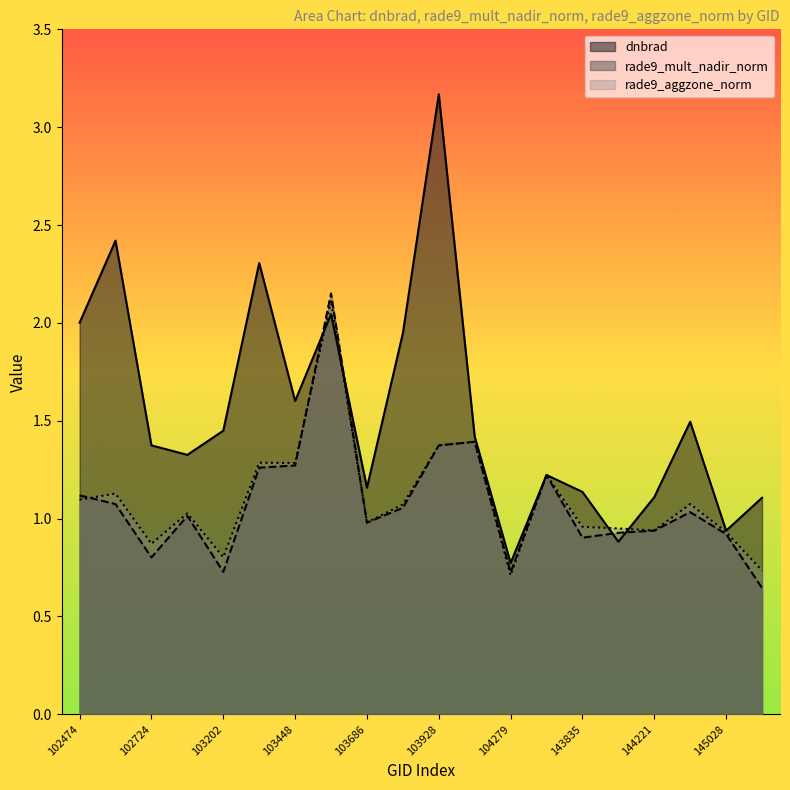

Where is the first local maximum for rade9_mult_nadir_norm?

103083